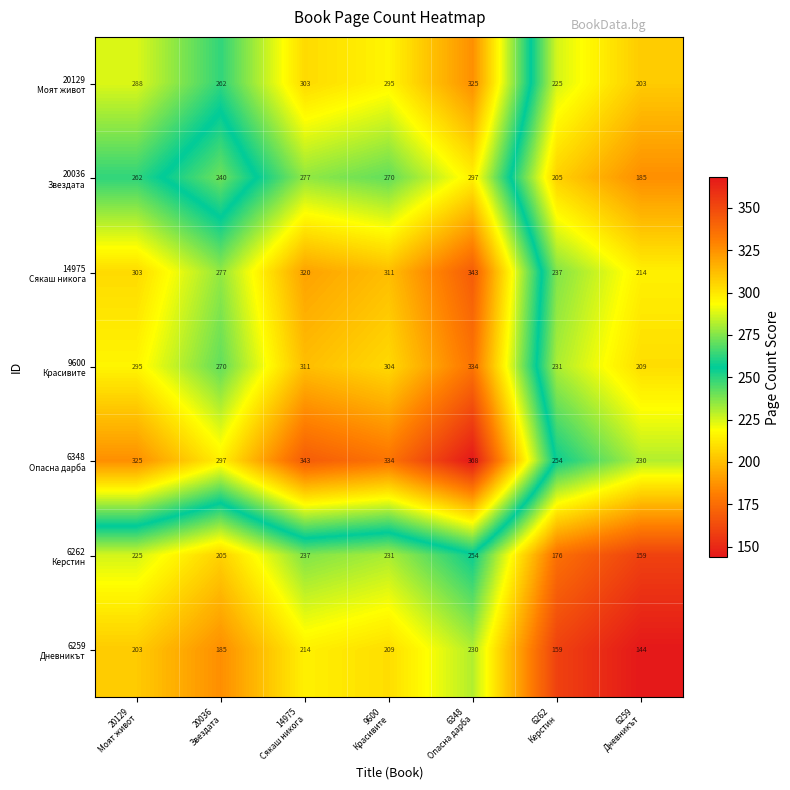

What is the maximum value shown in the chart?

368